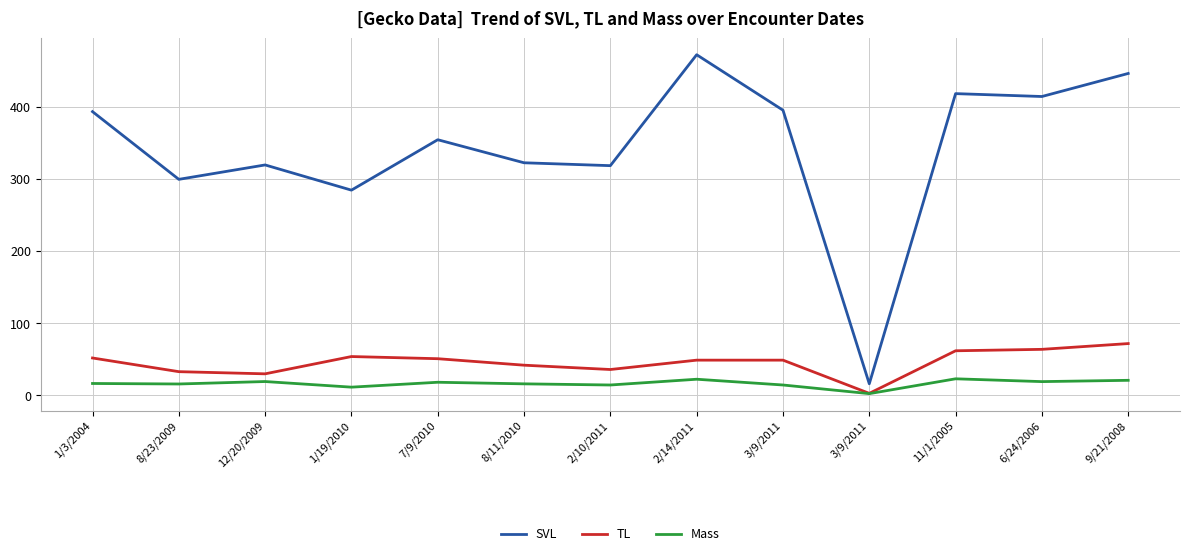

The value of Mass at 11/1/2005 is 23.1. True or false?

True